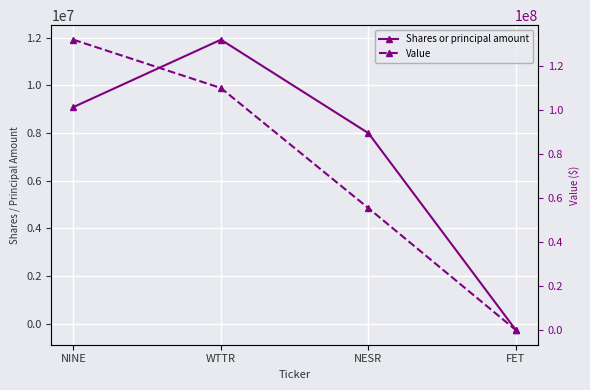

True or false: Value and Shares or principal amount cross at least once.

False